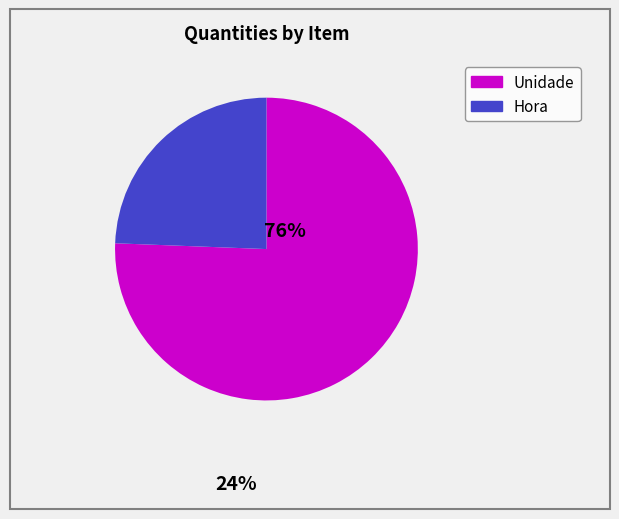

Is there a majority slice in this chart?

Yes